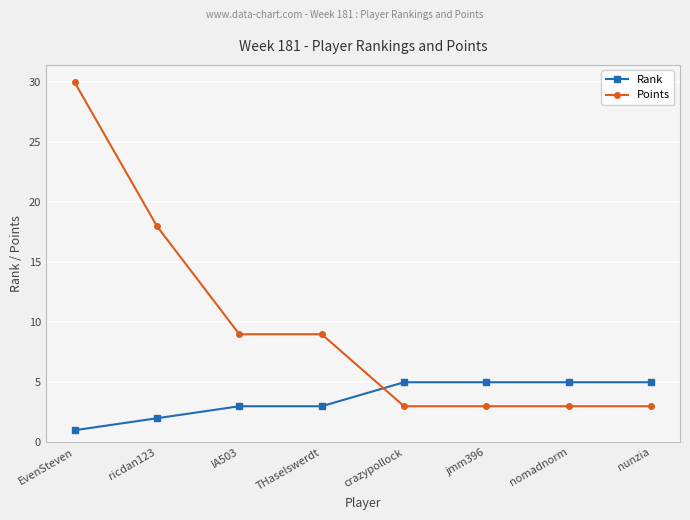

Which category has the highest value in the Points series?

EvenSteven